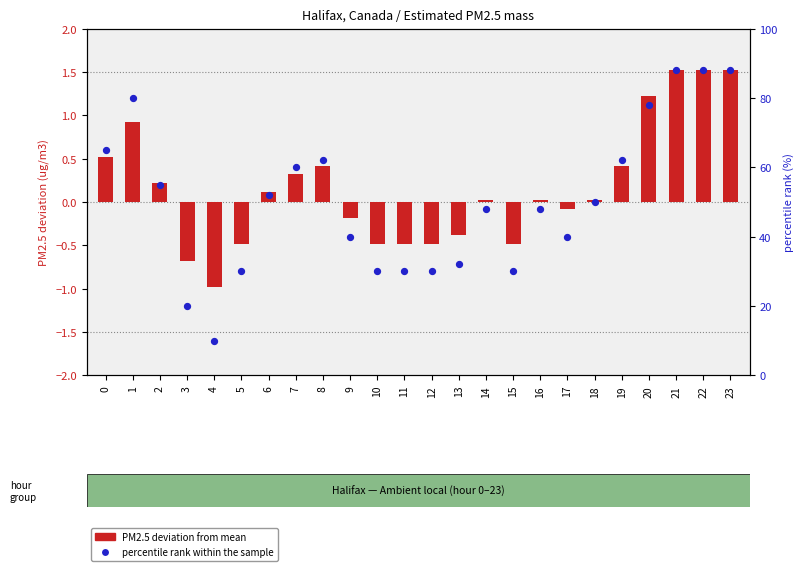

Which series contains the lowest Y value?

PM2.5 deviation from mean